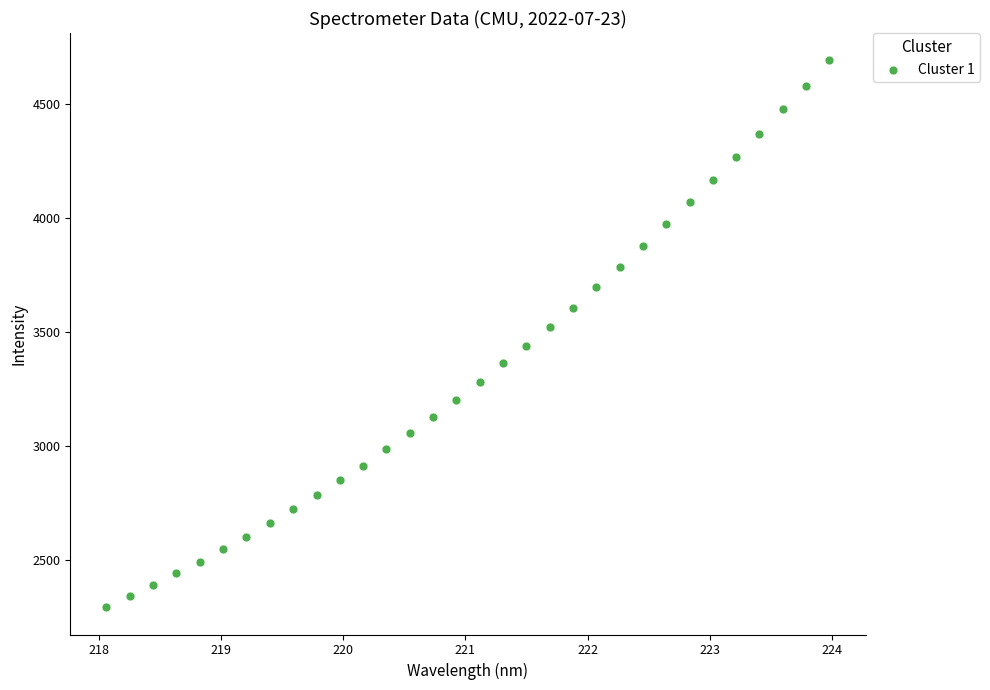

What is the range of Y values (max minus min)?

2397.2